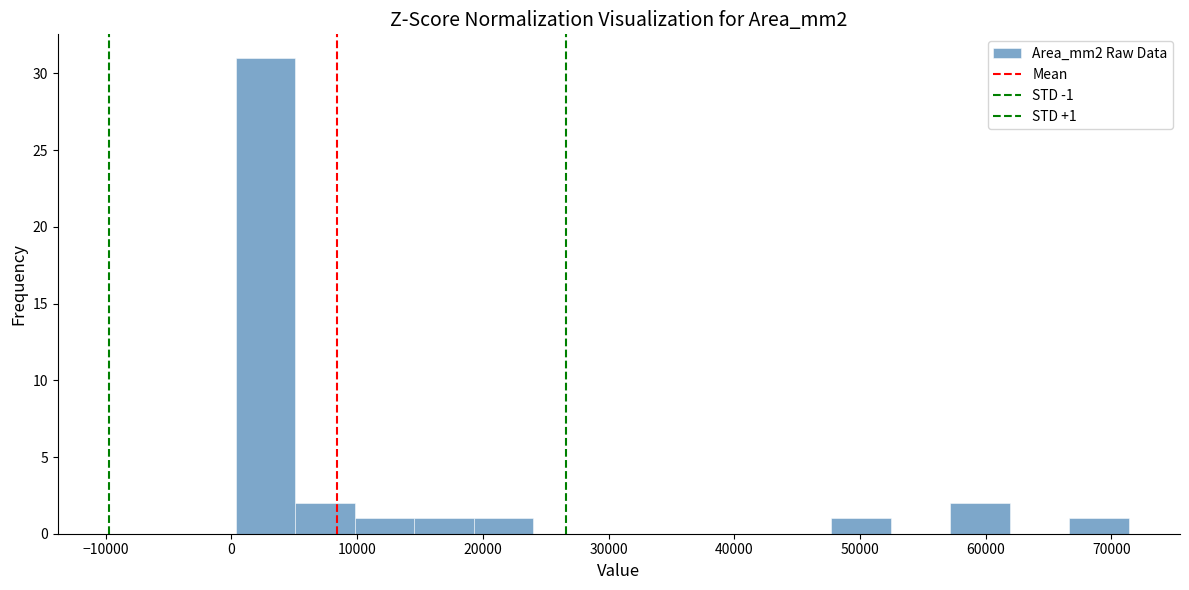

Which range on the x-axis has the tallest bar?

0 to 5000